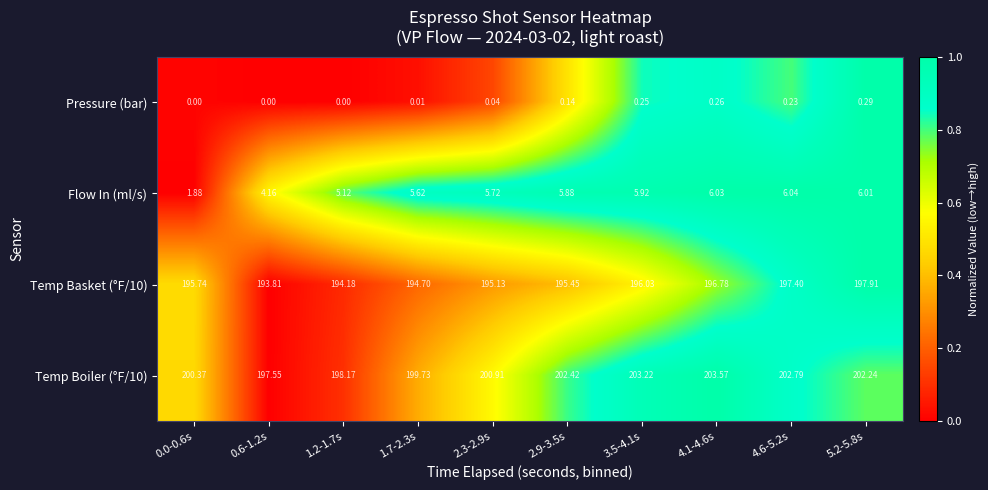

Which series changed the most between 0.0-0.6s and 1.7-2.3s?

Flow In (ml/s)